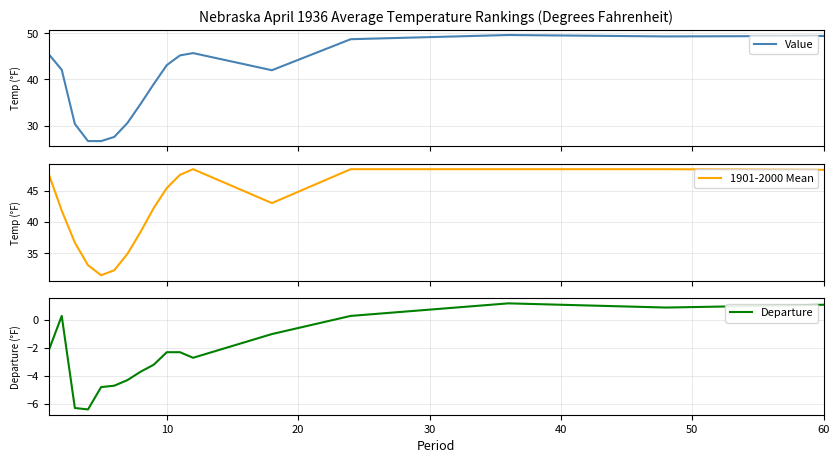

At how many categories does at least one series exceed 25?

17